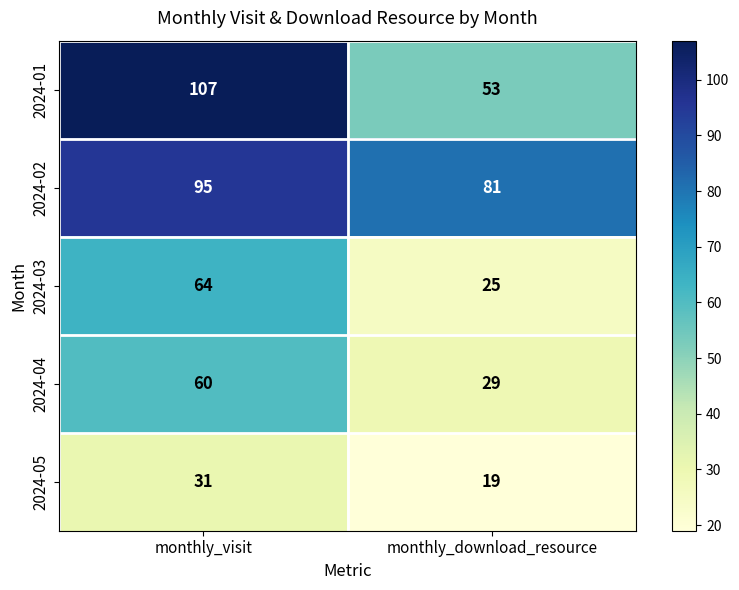

Reading left to right, list all the values displayed in this chart.

2024-01: monthly_visit=107	monthly_download_resource=53
2024-02: monthly_visit=95	monthly_download_resource=81
2024-03: monthly_visit=64	monthly_download_resource=25
2024-04: monthly_visit=60	monthly_download_resource=29
2024-05: monthly_visit=31	monthly_download_resource=19